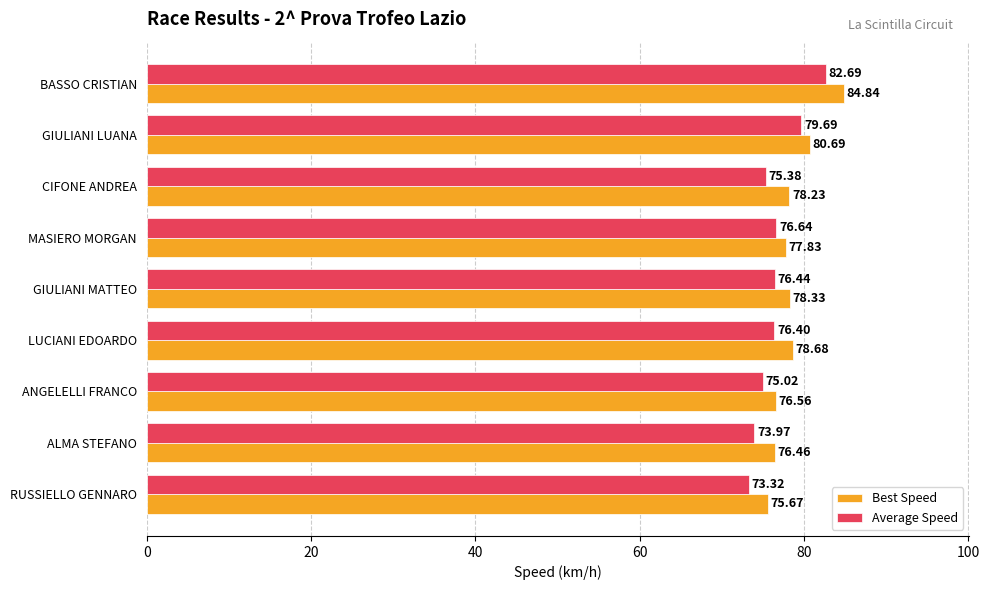

What is the difference between the second highest and minimum values in the Average Speed series?

6.4